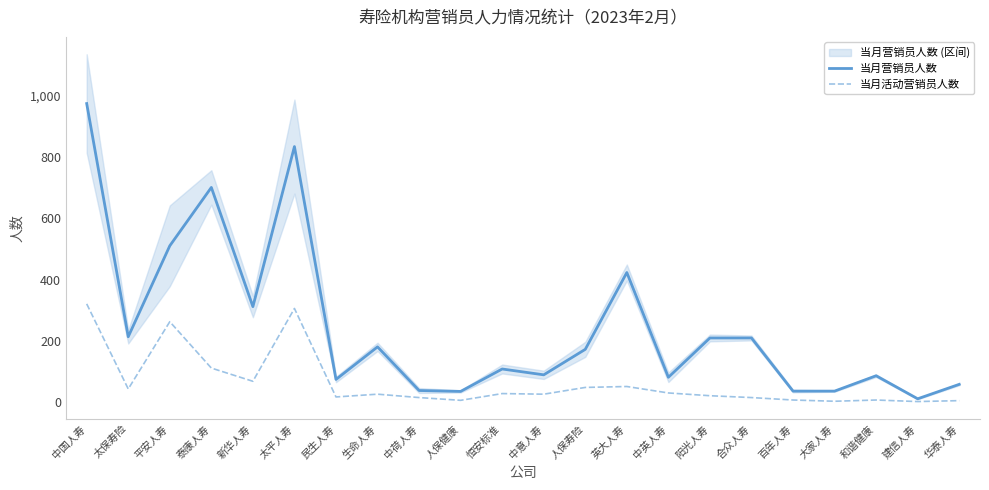

Between 太平人寿 and 阳光人寿, which series saw the biggest shift?

当月营销员人数